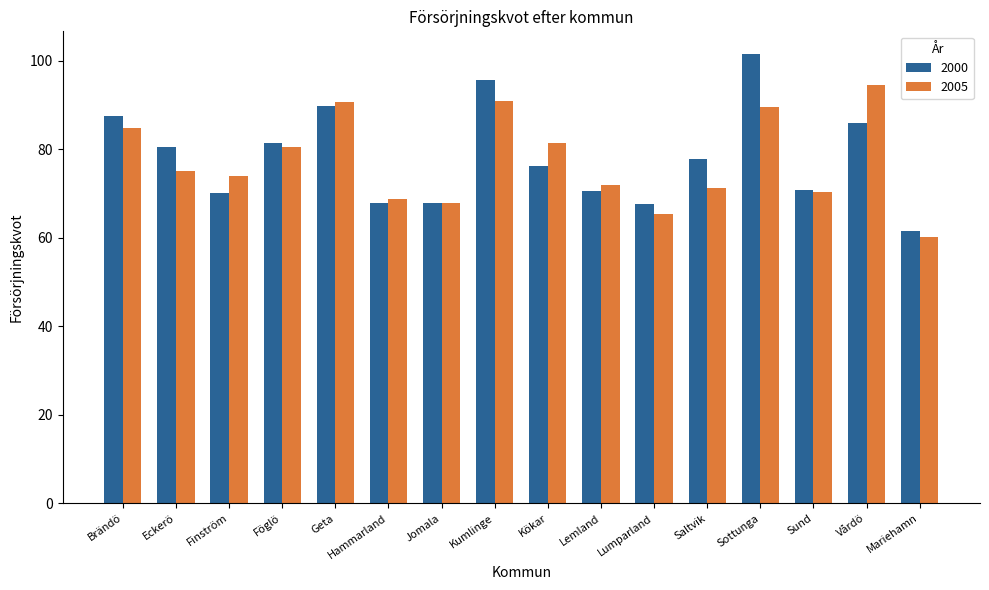

What is the total value across all series at Lemland?

142.5